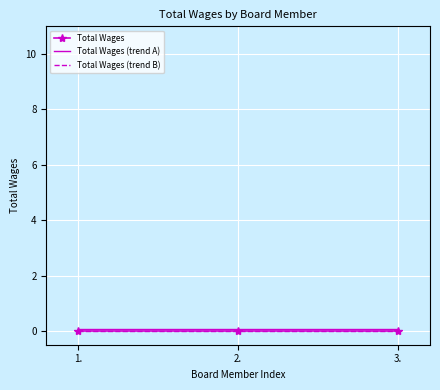

What is the total value across all series at 1.?

0.1